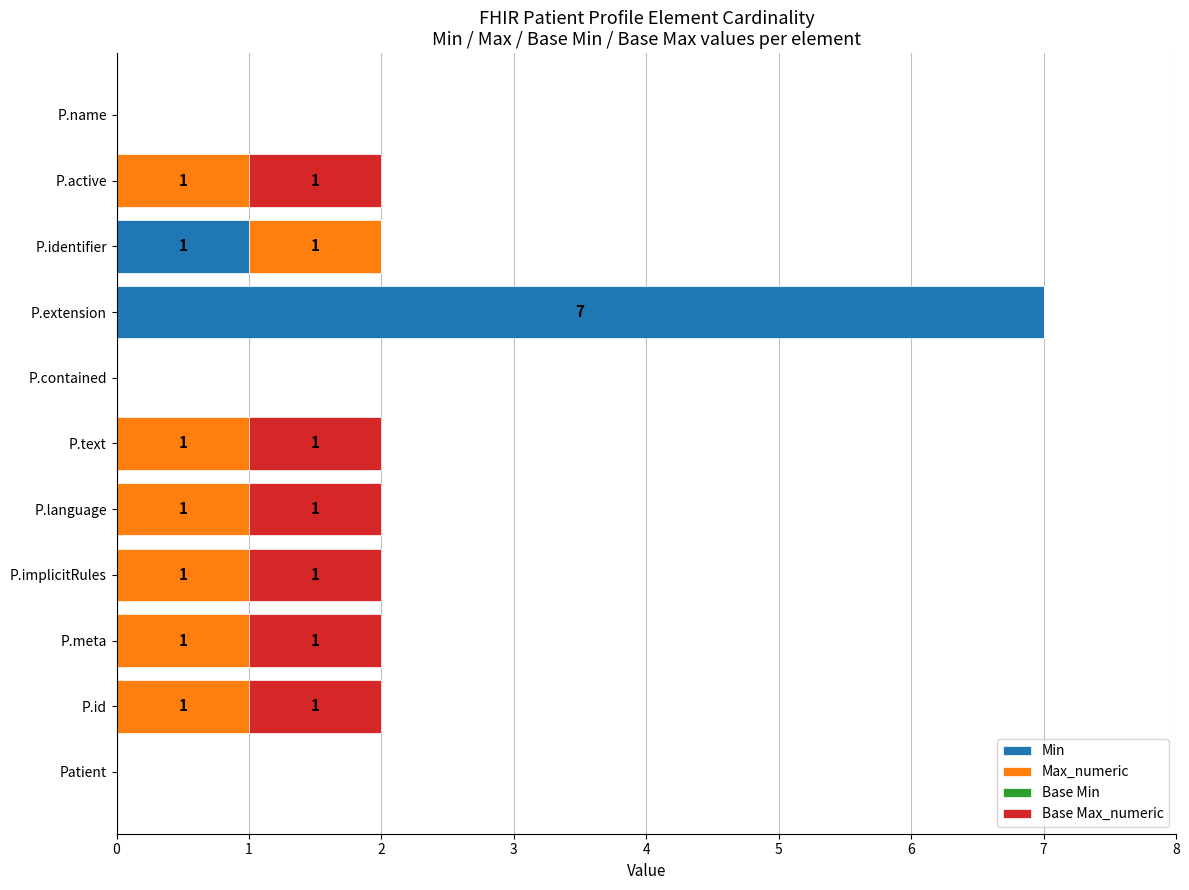

What is the highest value of the Min series?

7